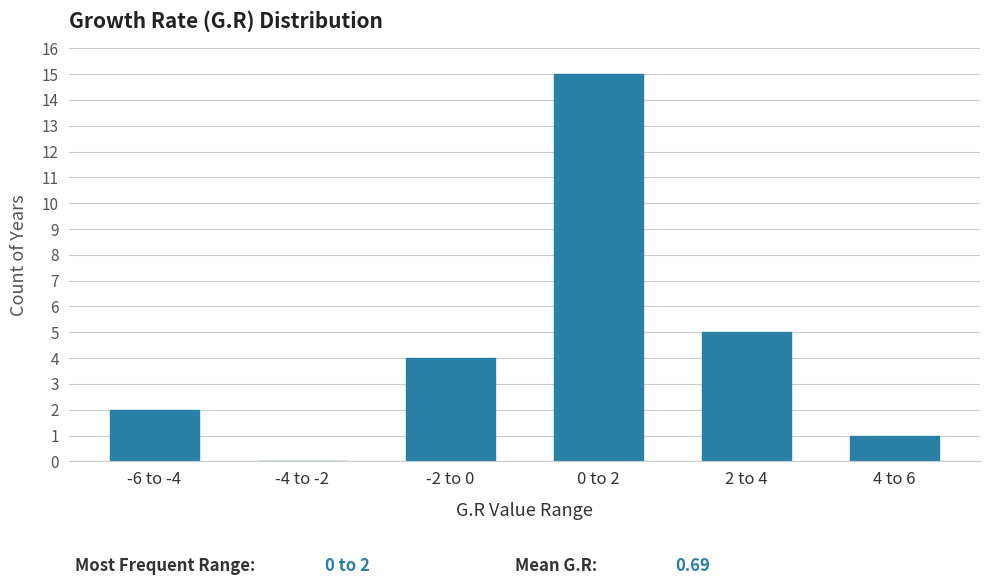

Reading right to left, list all the values displayed in this chart.

4 to 6=1	2 to 4=5	0 to 2=15	-2 to 0=4	-4 to -2=0	-6 to -4=2